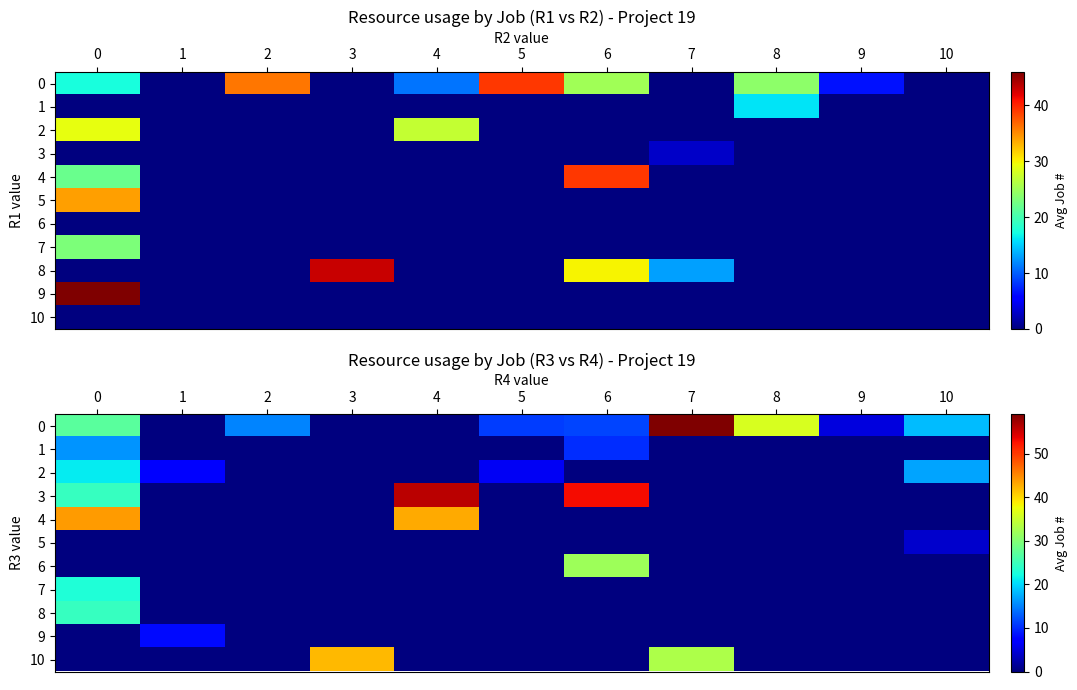

Is the value of 8 at 7 greater than the value of 3 at 0?

No